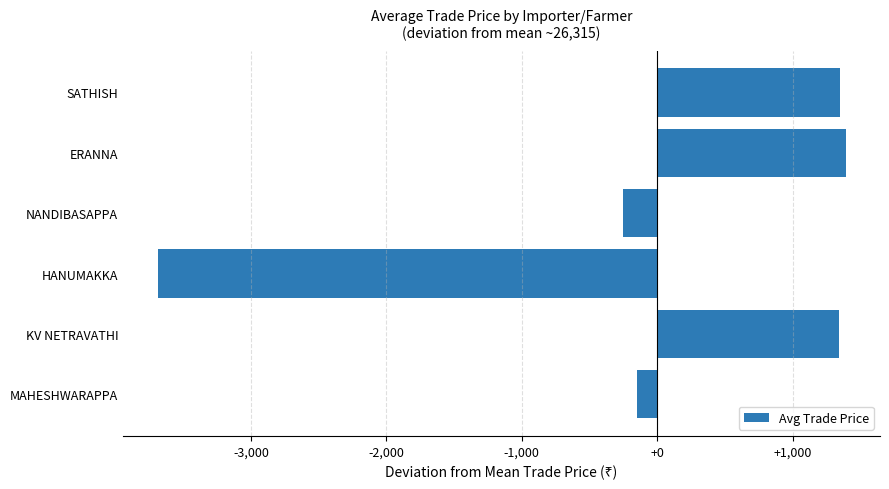

What is the minimum value shown in the chart?

-3690.7